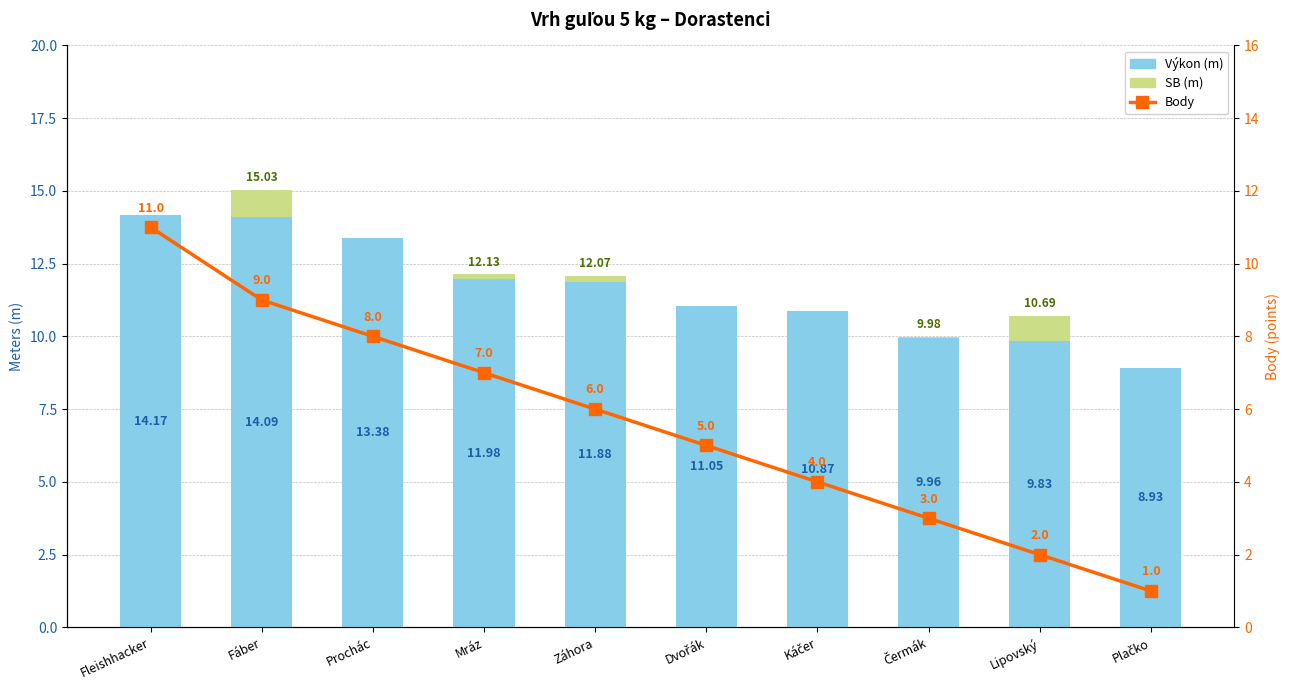

At Mráz, list the series in order from largest to smallest.

Výkon (m), Body, SB (m)